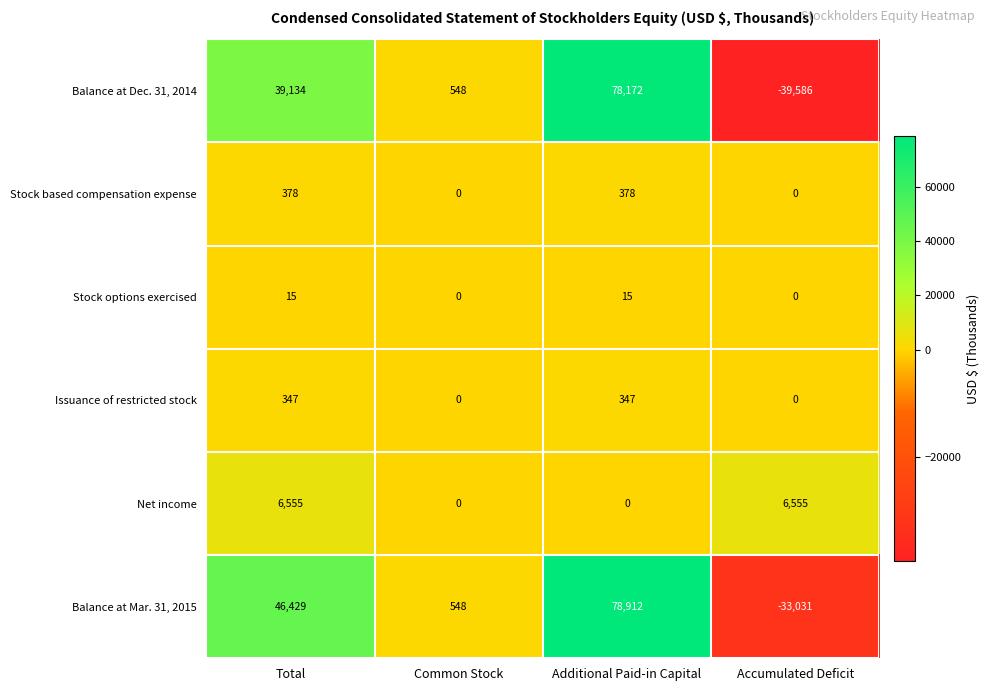

At which category is the sum across all series the highest?

Additional Paid-in Capital